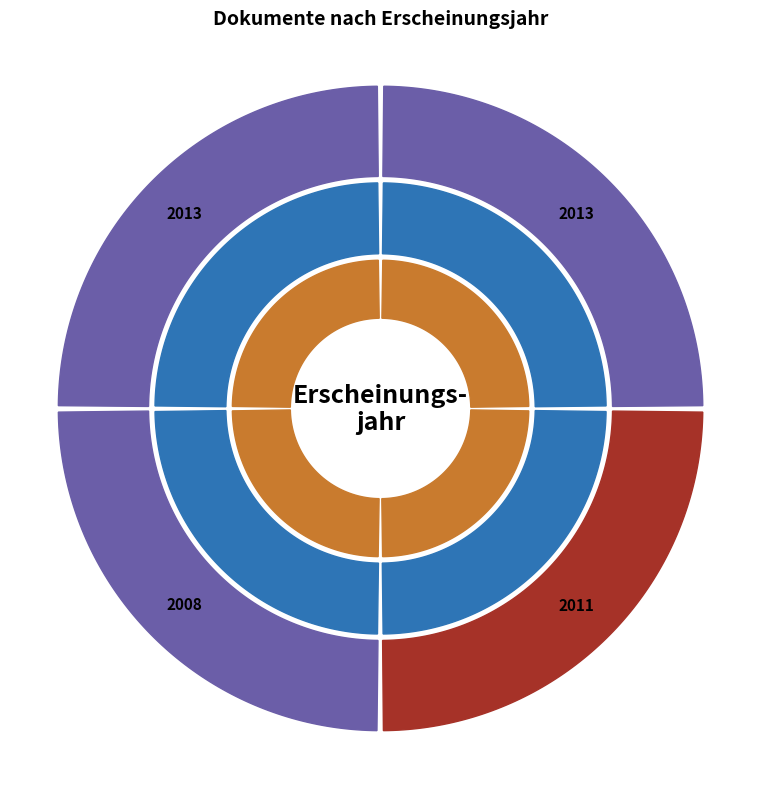

What is the ratio of the value at OPUS4-15098 to the value at OPUS4-7313?

1.0